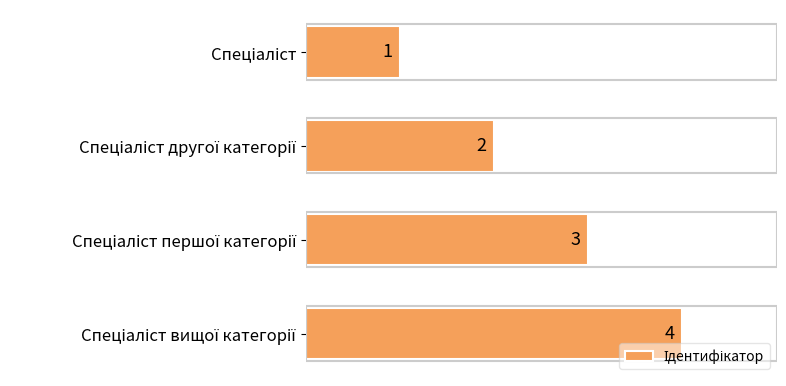

What is the sum of all values?

10